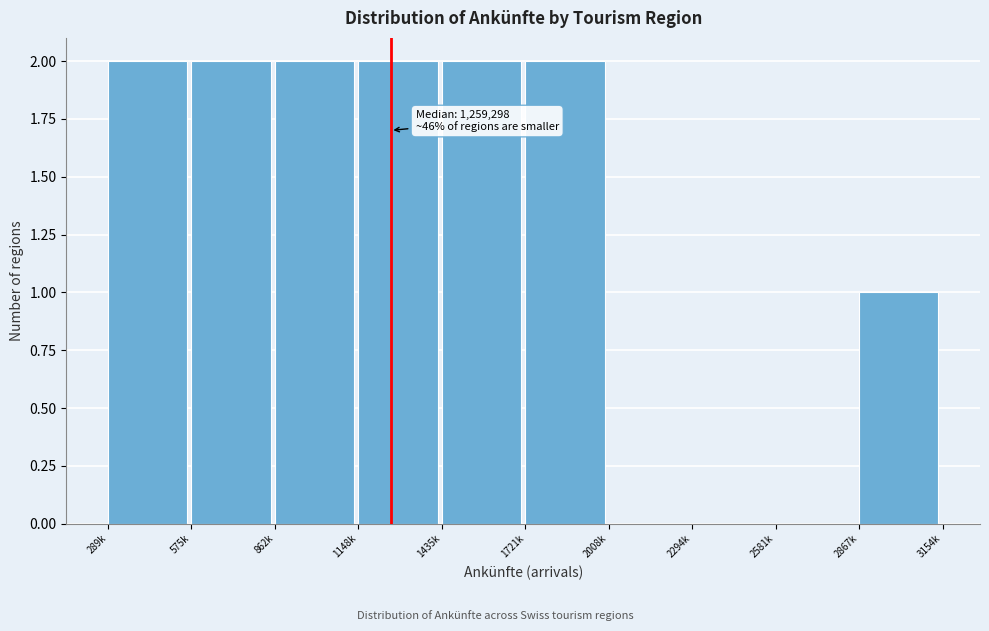

Reading left to right, extract all data points from this chart.

289k=2	575k=2	862k=2	1148k=2	1435k=2	1721k=2	2008k=0	2294k=0	2581k=0	2867k=1